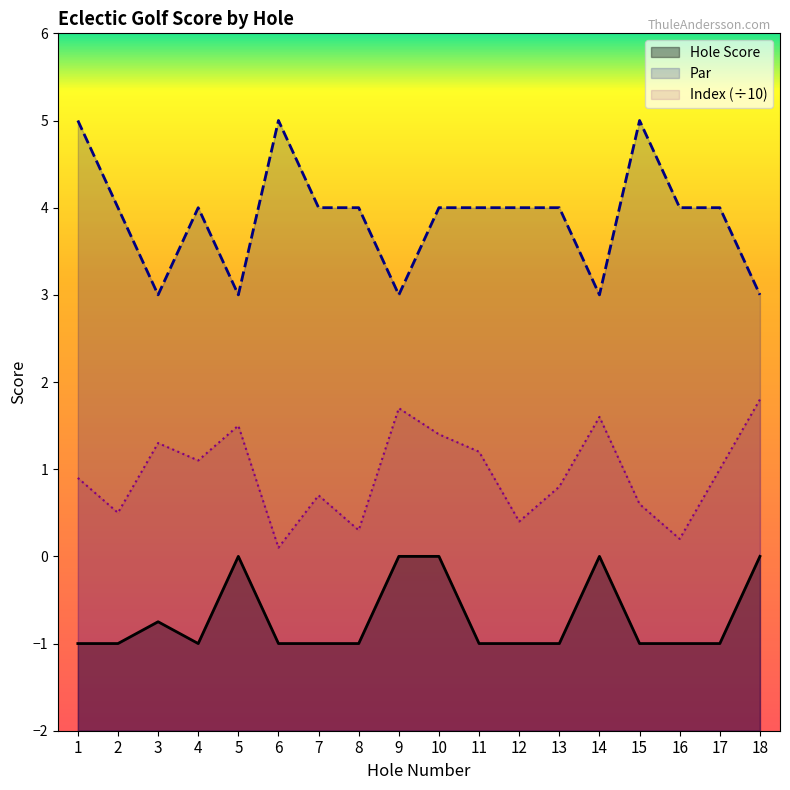

What is the difference between the maximum and minimum values in the Par series?

2.0